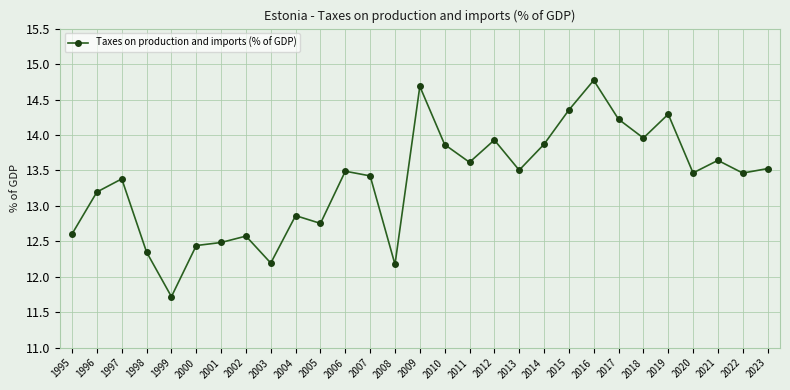

Where is the first local maximum?

1997